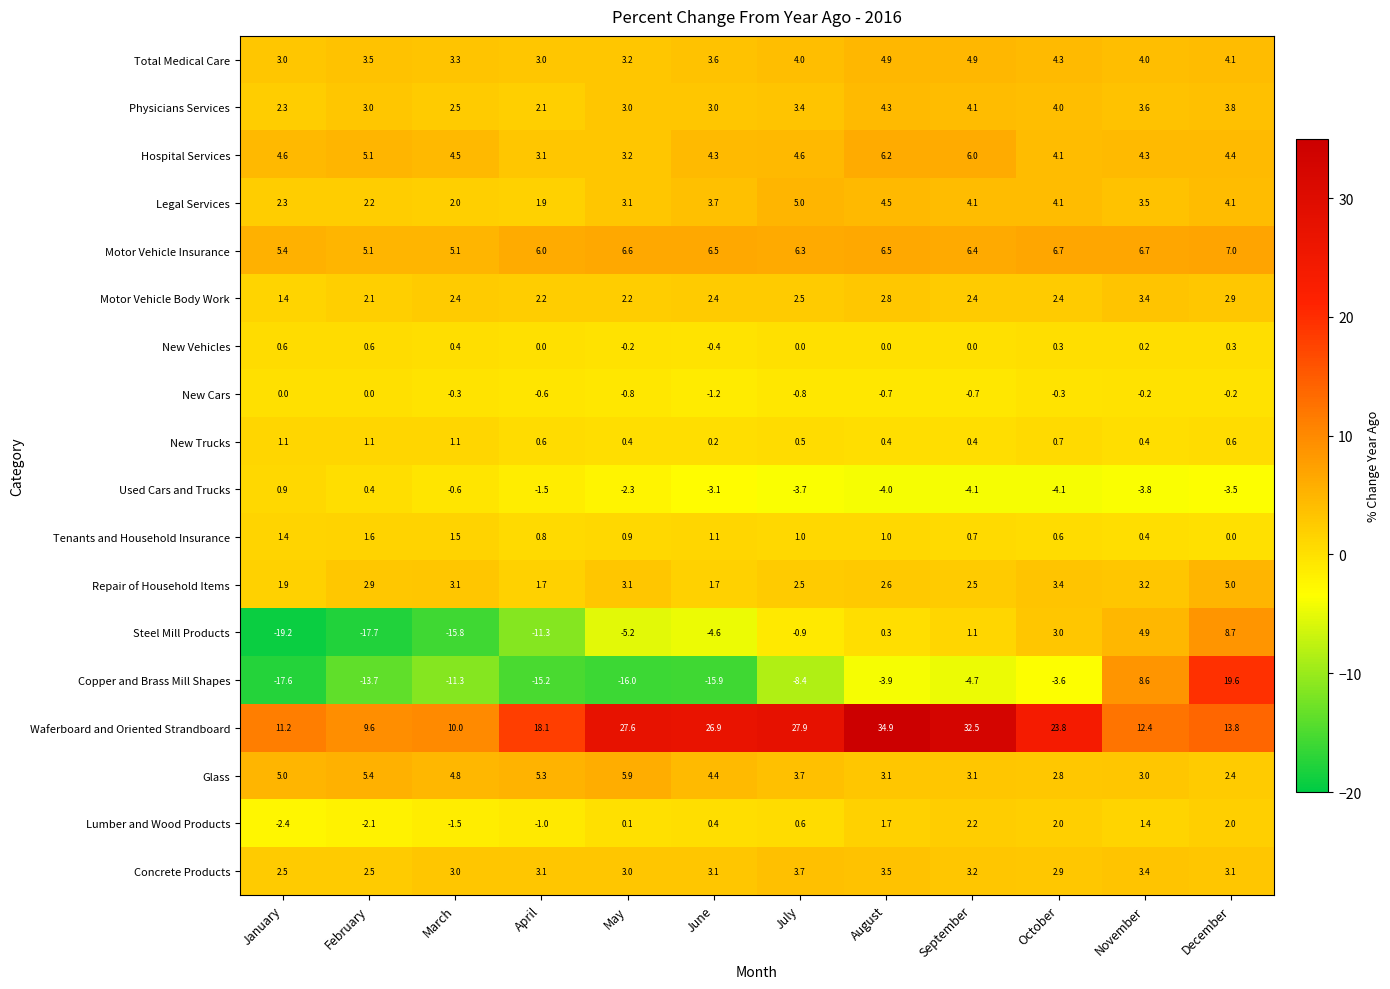

Which series has the largest range (max minus min)?

Copper and Brass Mill Shapes